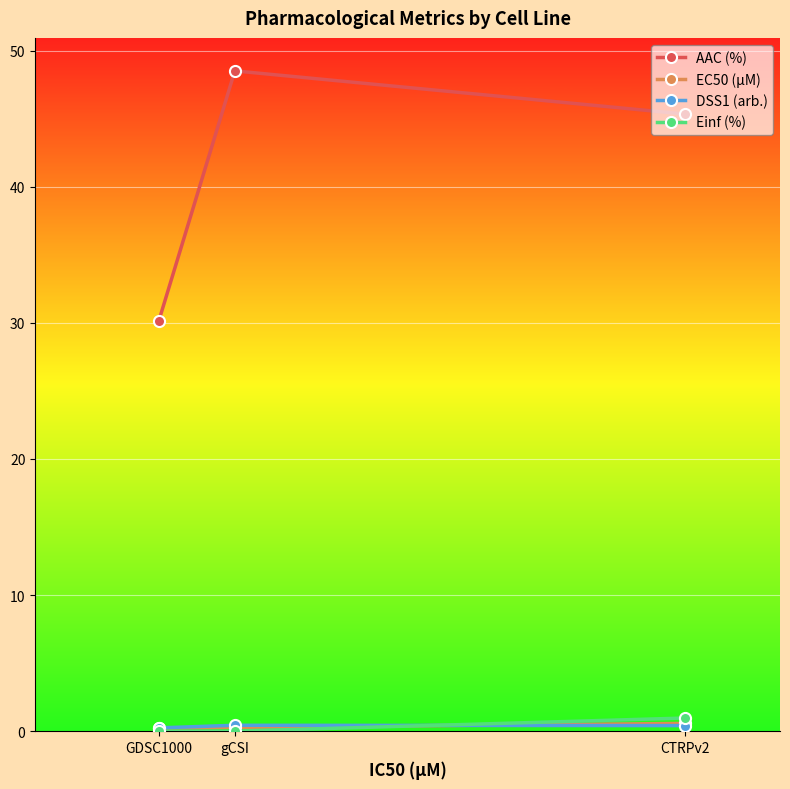

Which series changed the most between GDSC1000 and gCSI?

AAC (%)